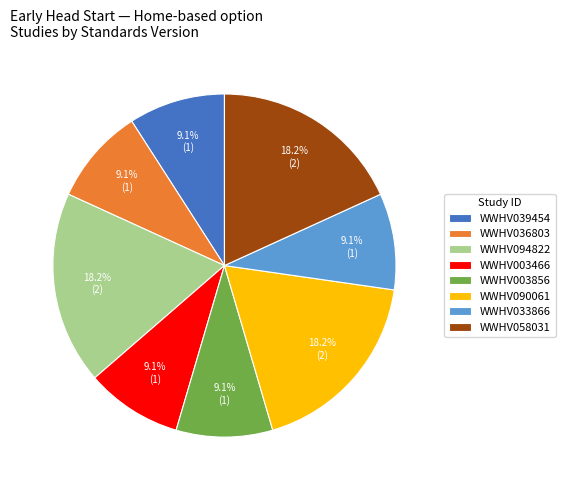

What percentage is the WWHV058031 slice, to the nearest percent?

18%